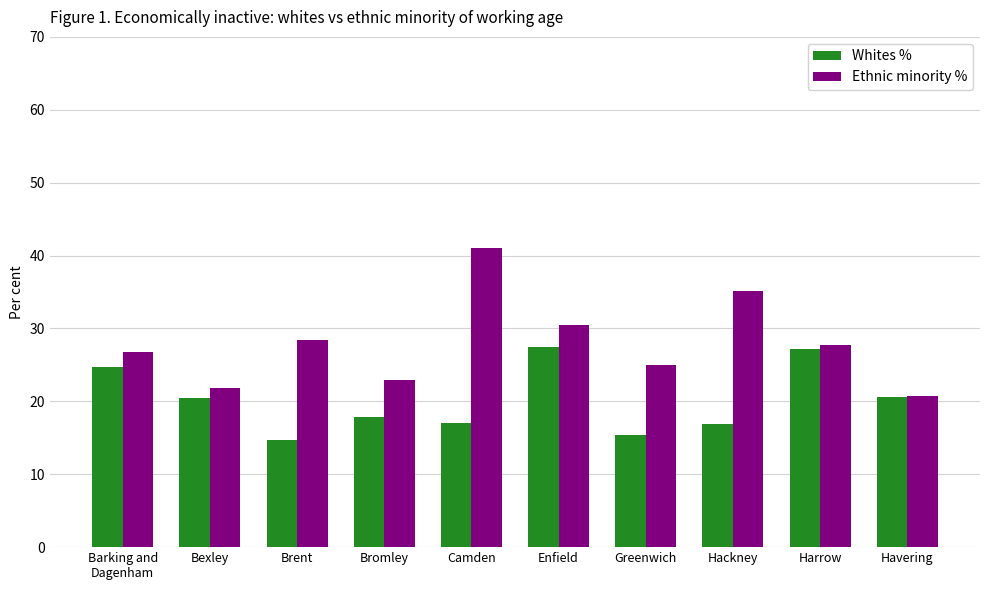

What is the maximum value for Ethnic minority %?

41.1